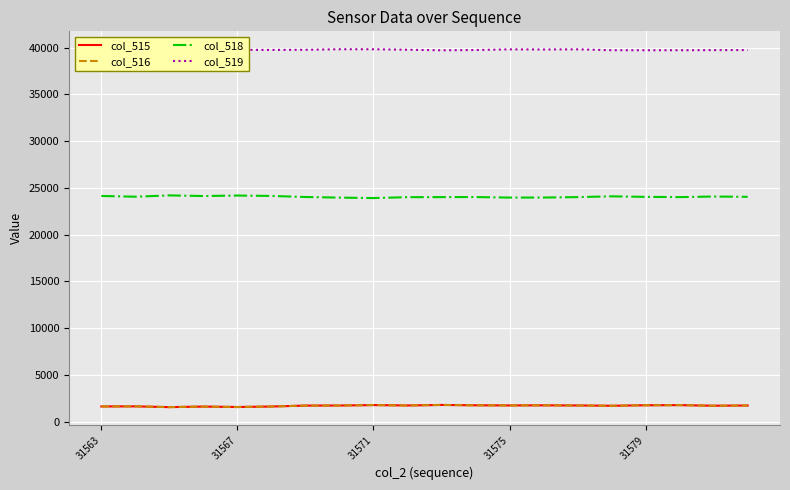

Count the number of data series in this chart.

4